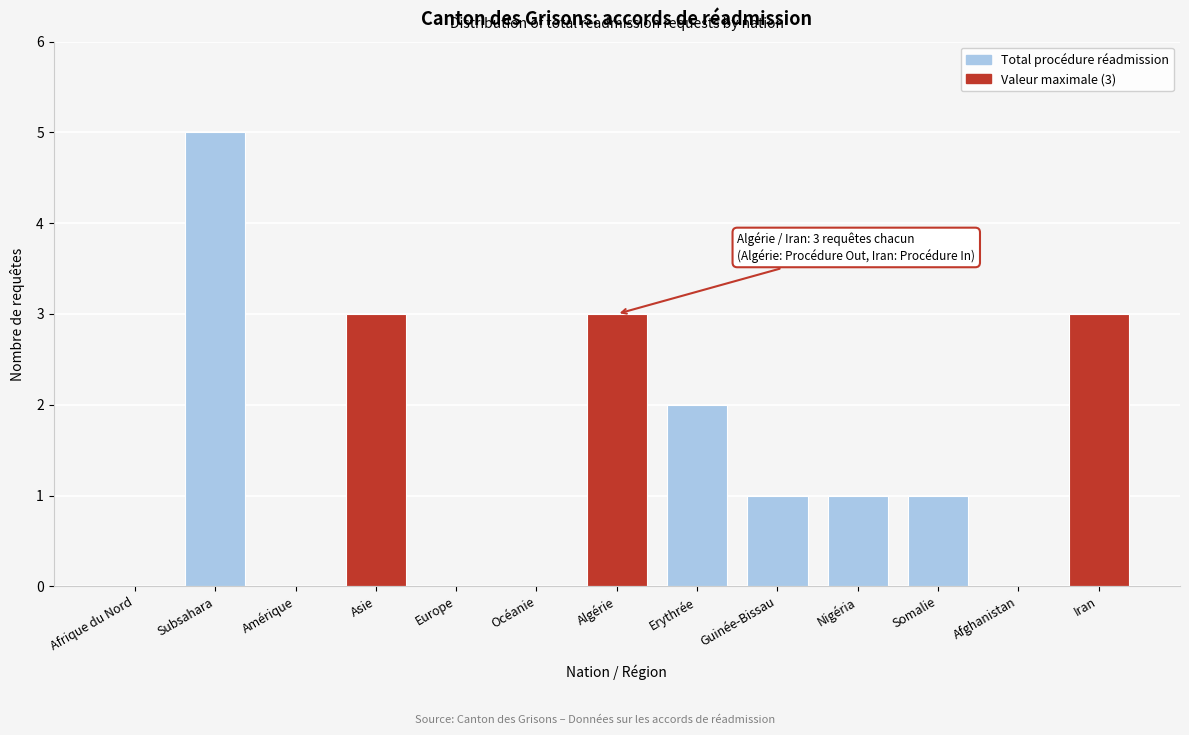

Reading left to right, extract all data points from this chart.

Afrique du Nord=0	Subsahara=5	Amérique=0	Asie=3	Europe=0	Océanie=0	Algérie=3	Erythrée=2	Guinée-Bissau=1	Nigéria=1	Somalie=1	Afghanistan=0	Iran=3